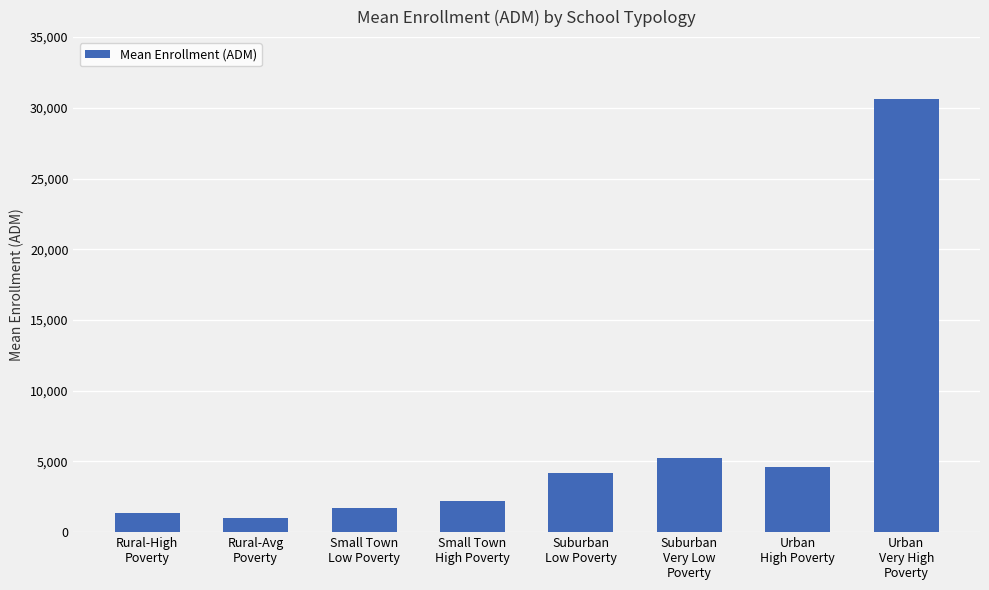

At which label does the data first exceed 4175?

Suburban
Low Poverty